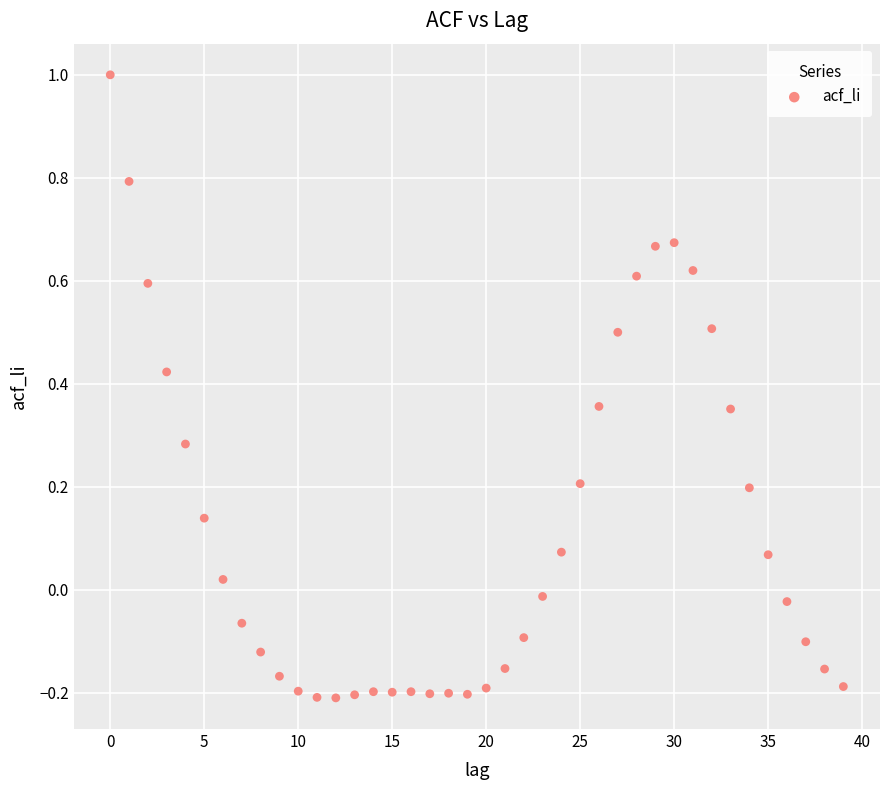

Count the number of points in this scatter plot.

40